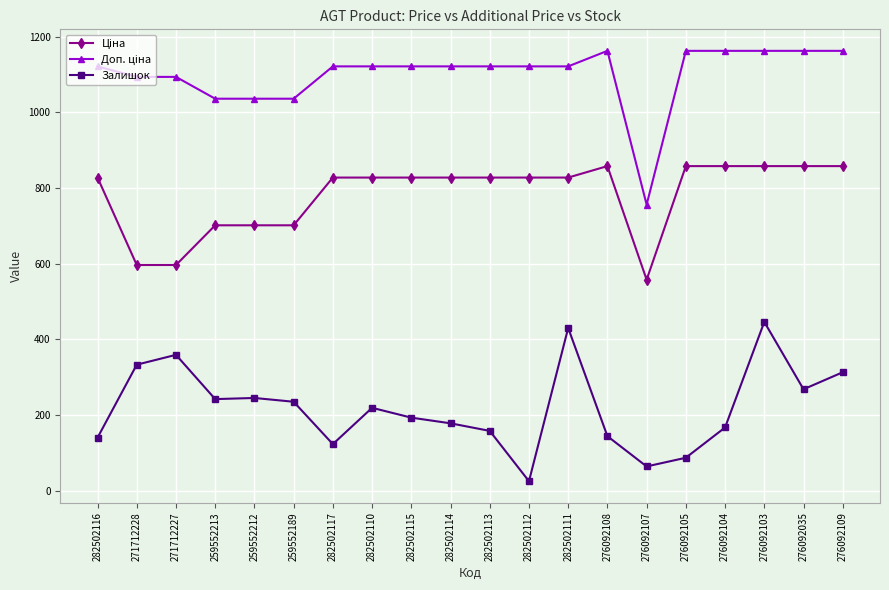

What is the difference between the maximum and minimum values in the Залишок series?

421.0